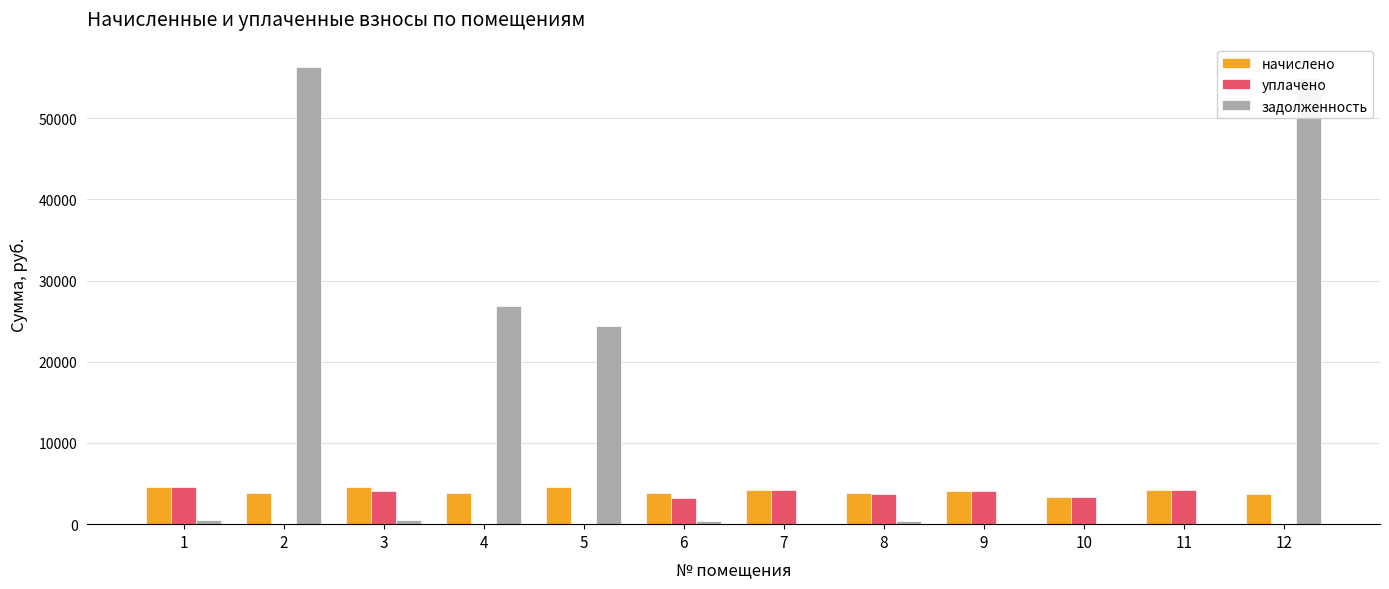

What is the greatest value displayed?

56281.3